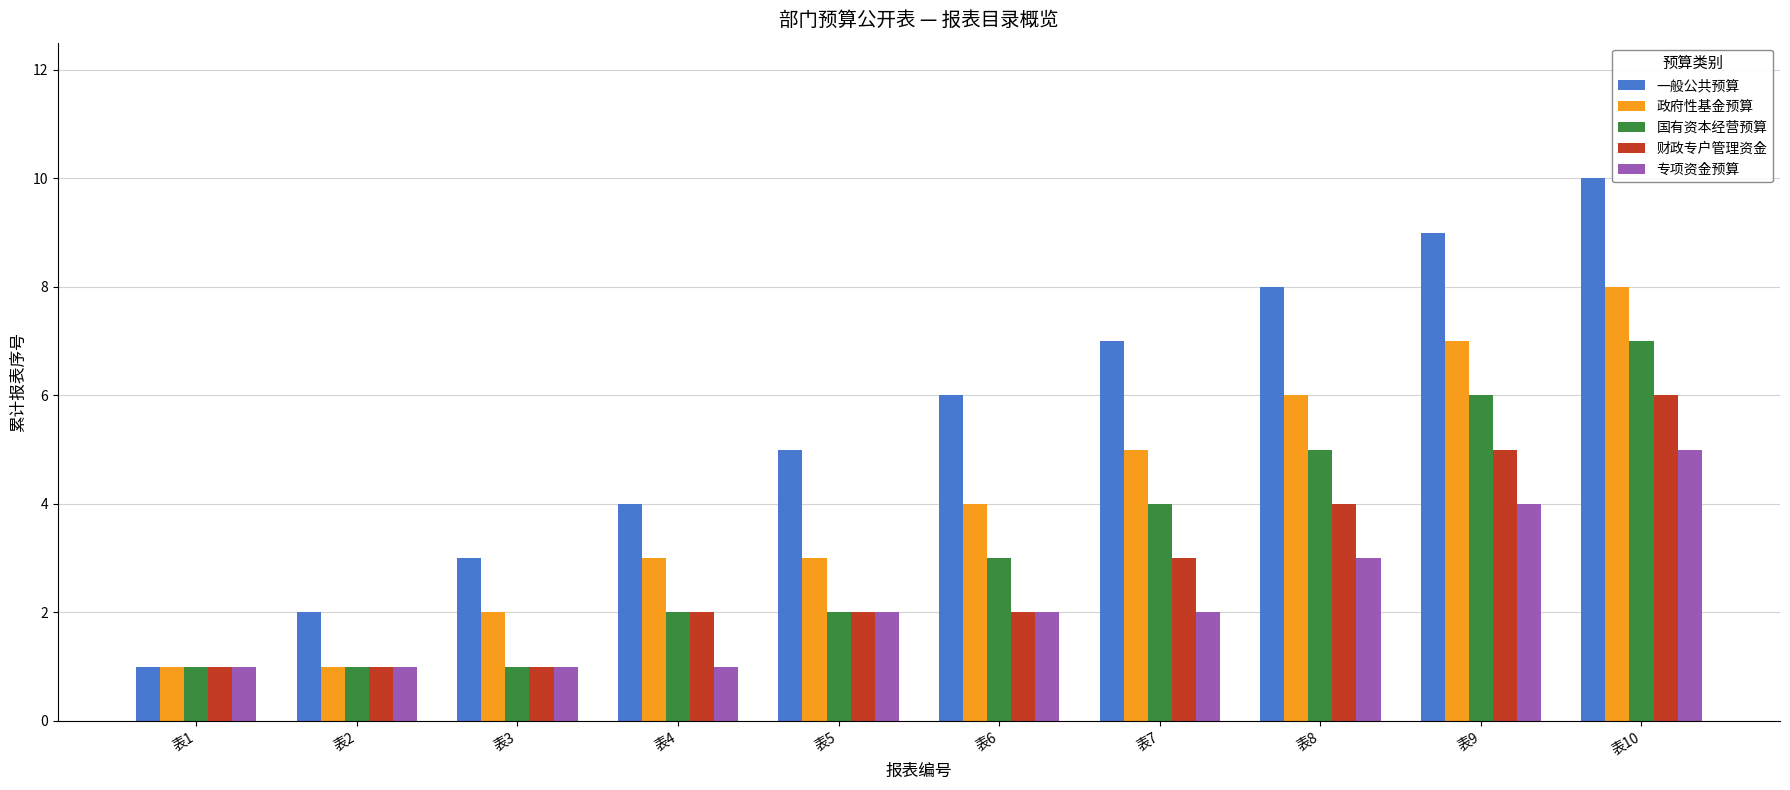

How many groups of bars are there?

10